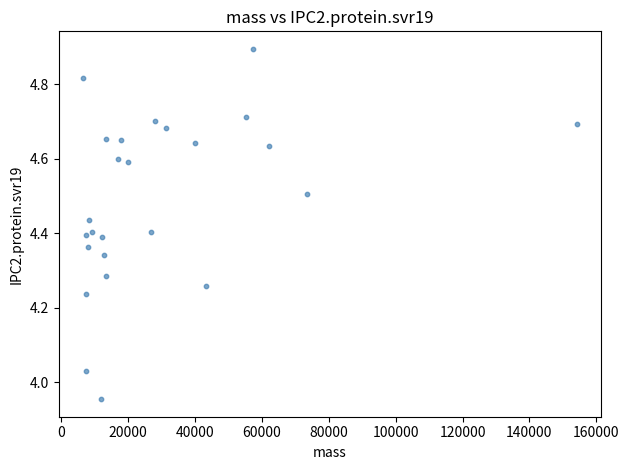

What is the range of X values (max minus min)?

147549.8